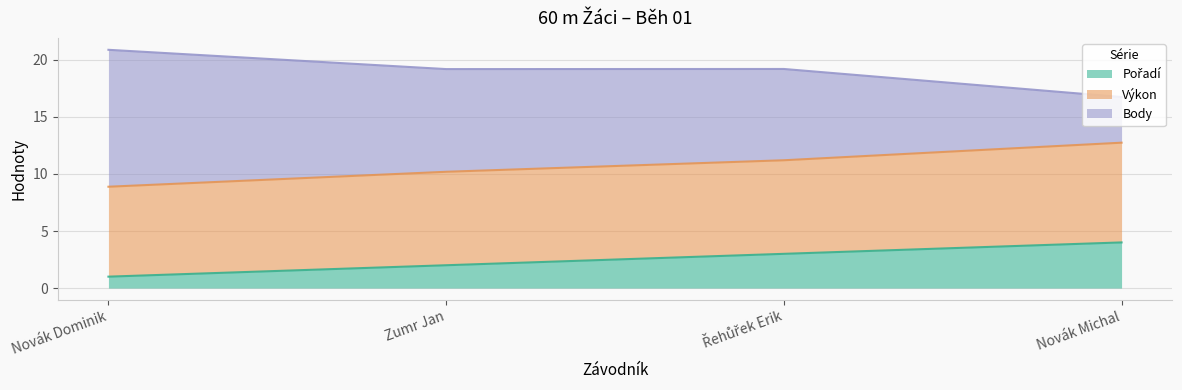

True or false: Body and Pořadí intersect in this chart.

False